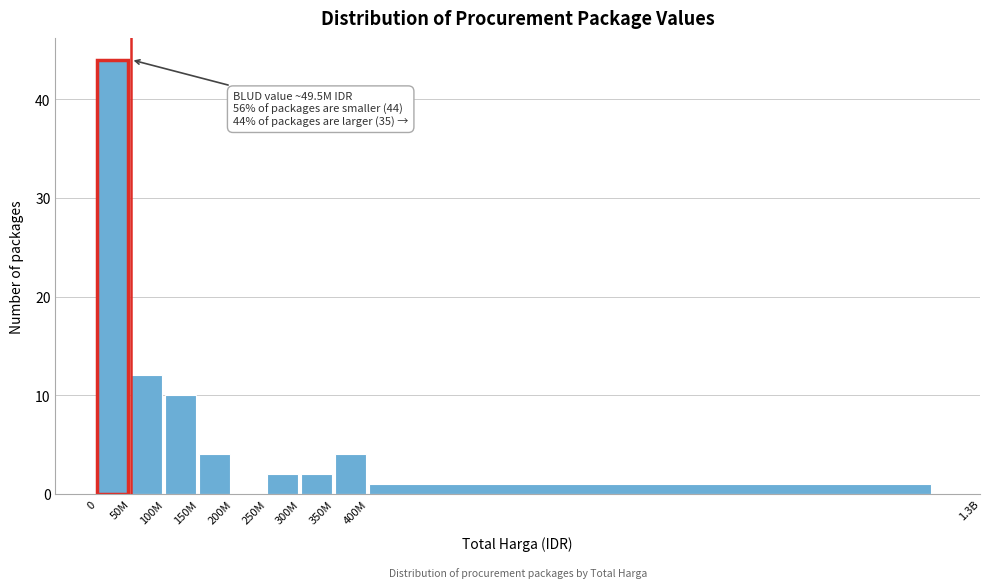

Reading left to right, list all the values displayed in this chart.

0=44	50M=12	100M=10	150M=4	200M=0	250M=2	300M=2	350M=4	400M=1